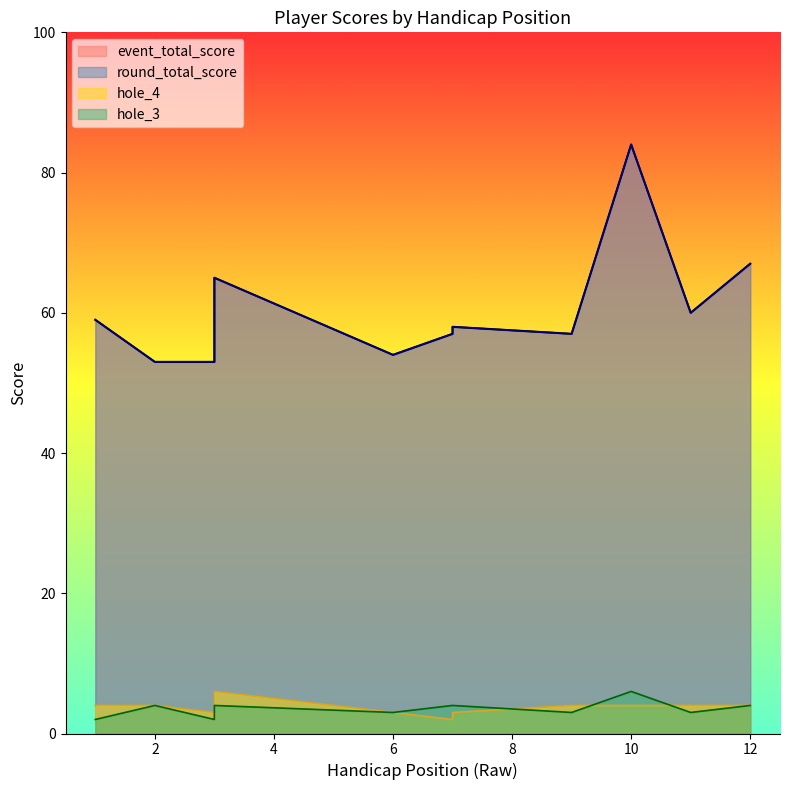

What is the difference between the highest and lowest values at 2?

49